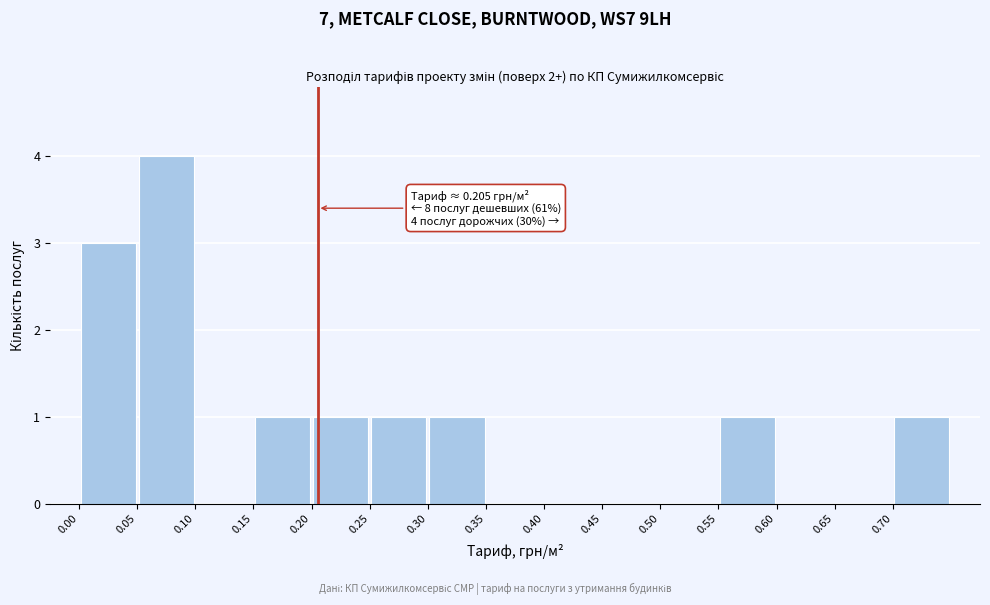

Which range on the x-axis has the tallest bar?

0.05 to 0.10